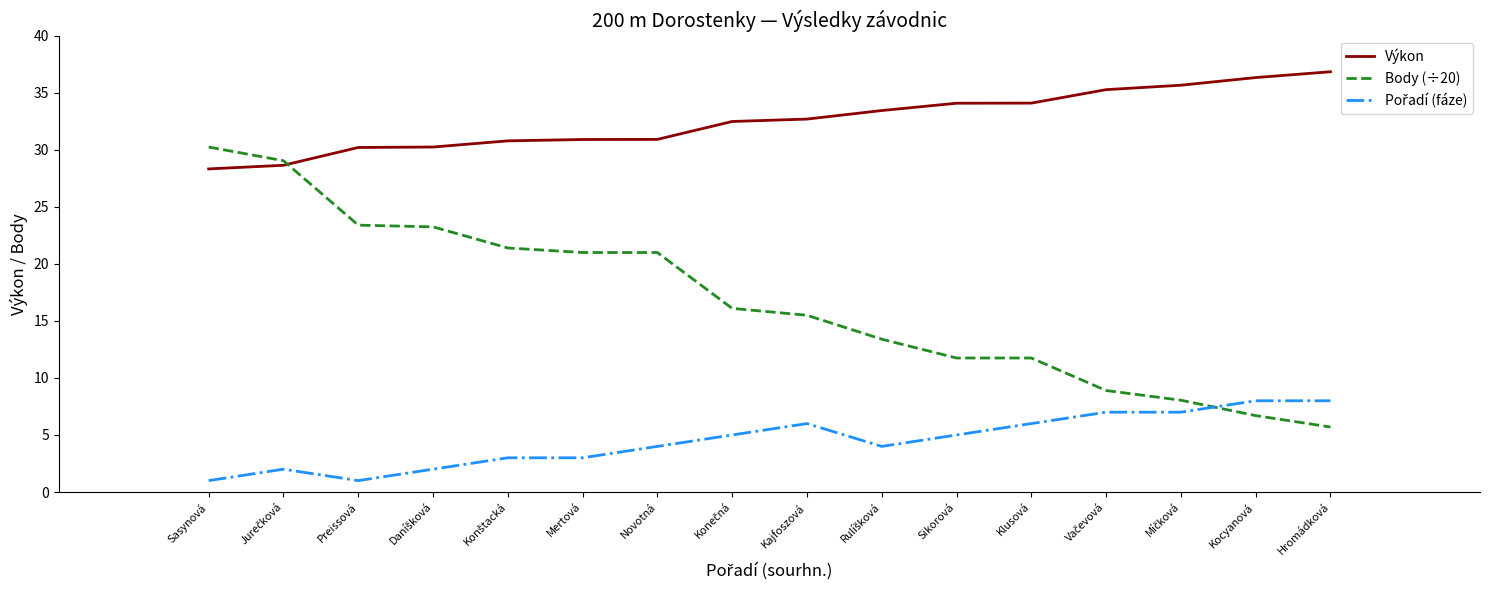

Which series has the widest spread of values?

Body (÷20)